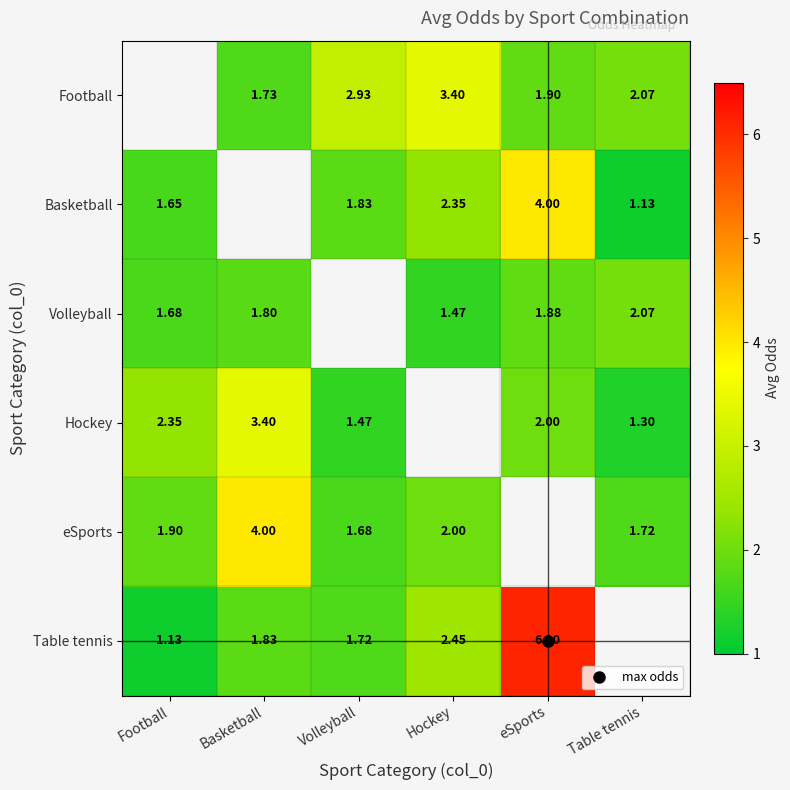

What is the smallest value displayed?

1.1